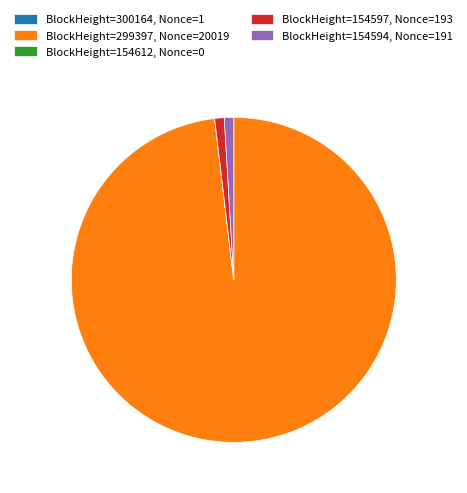

Is it true that BlockHeight=299397, Nonce=20019 is 98% of the pie?

True